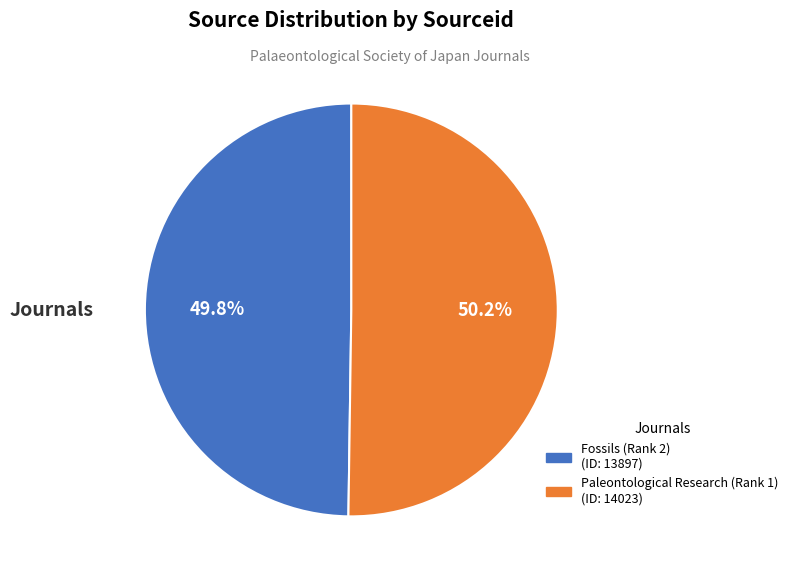

To the nearest percent, what portion does Paleontological Research (Rank 1) represent?

50%